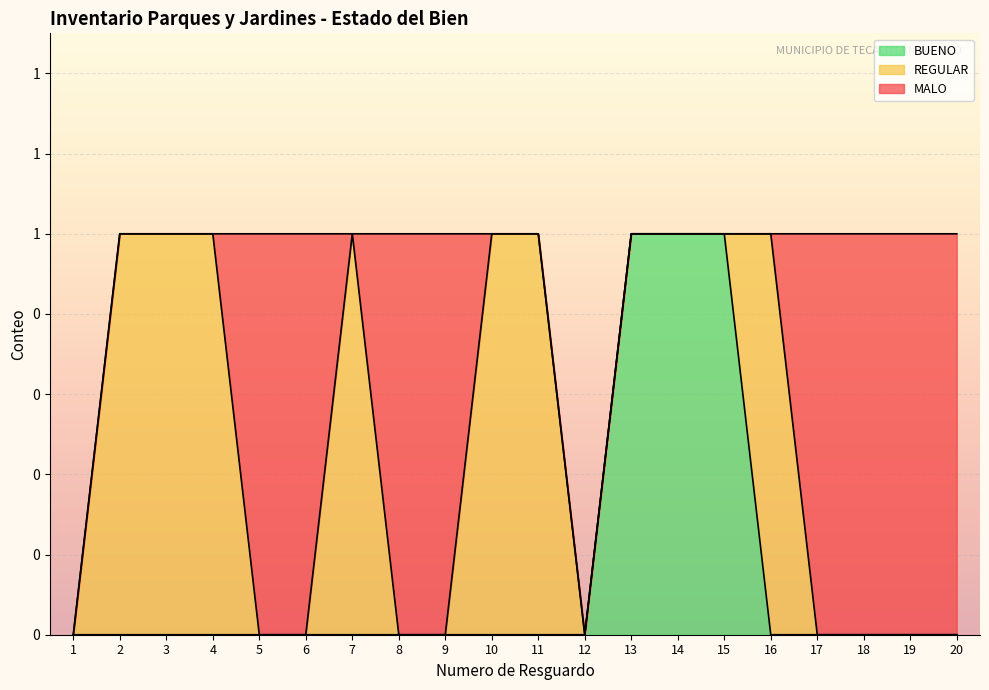

True or false: MALO and BUENO cross at least once.

False